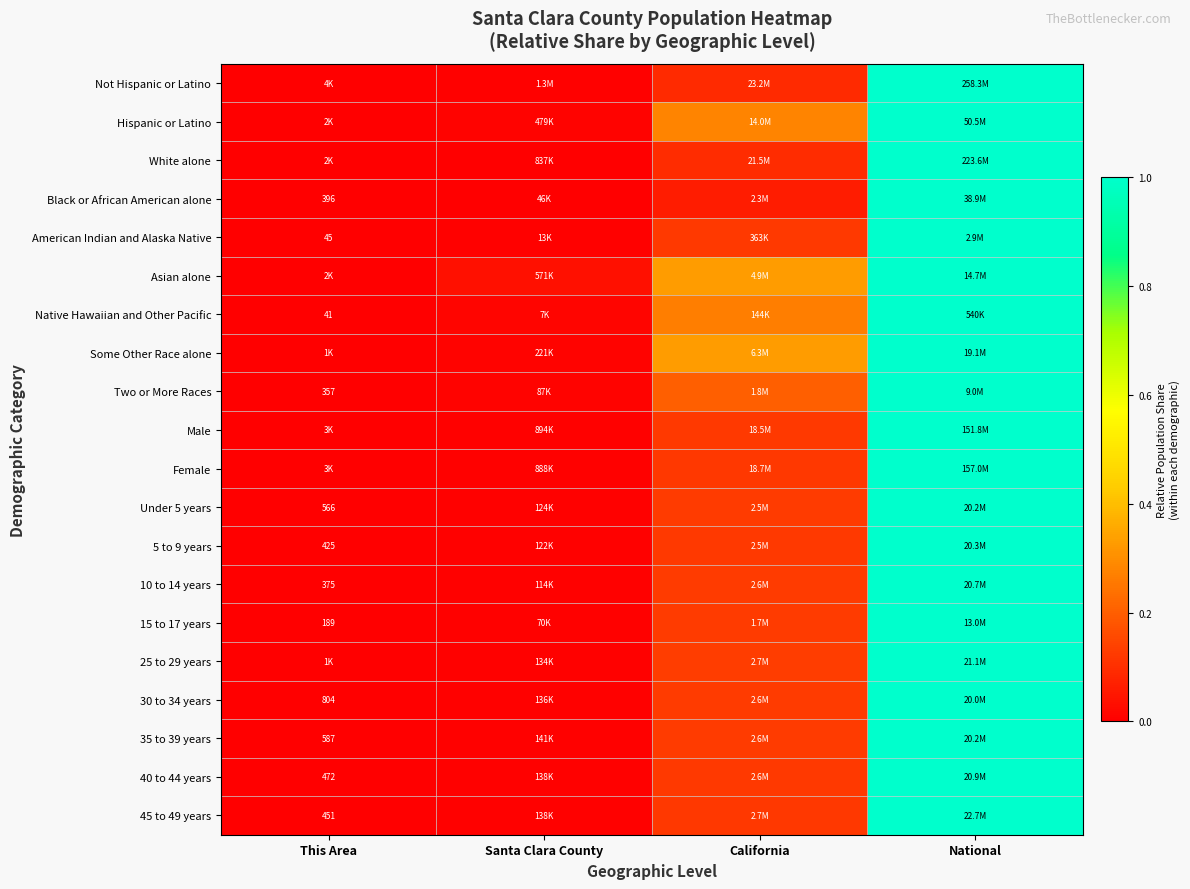

List the labels in order of 45 to 49 years value, smallest first.

This Area, Santa Clara County, California, National